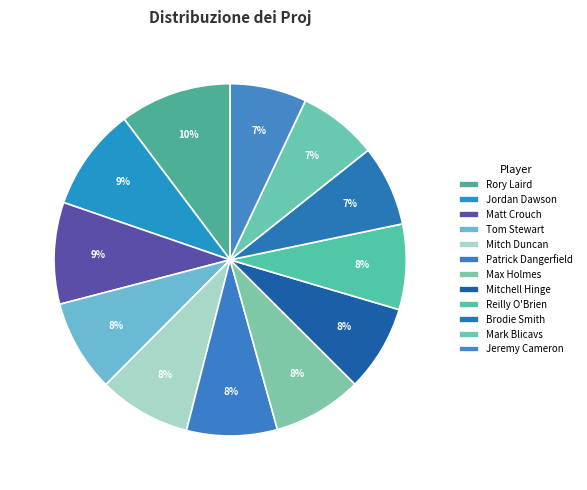

Rank the categories by value from lowest to highest.

Jeremy Cameron, Mark Blicavs, Brodie Smith, Reilly O'Brien, Mitchell Hinge, Max Holmes, Patrick Dangerfield, Mitch Duncan, Tom Stewart, Matt Crouch, Jordan Dawson, Rory Laird